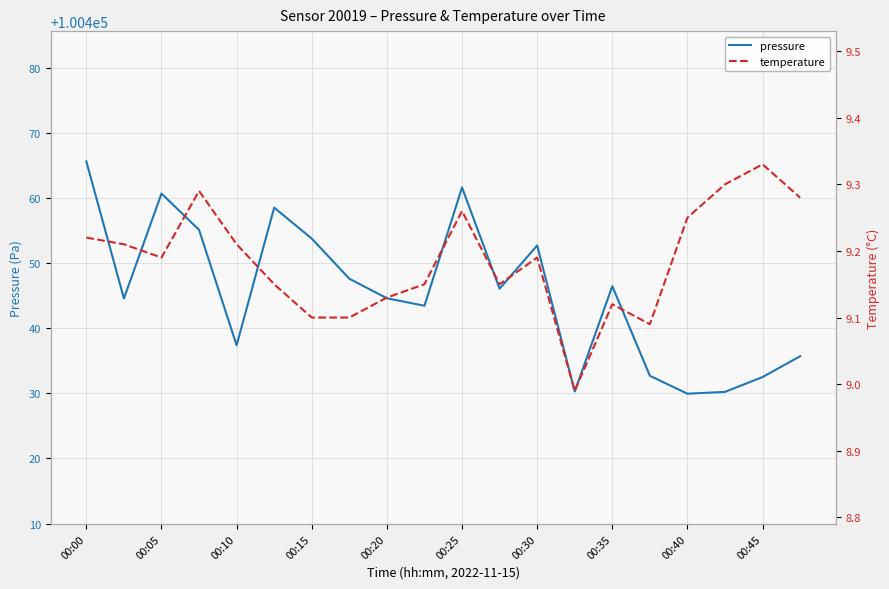

What is the maximum value for pressure?

100465.6